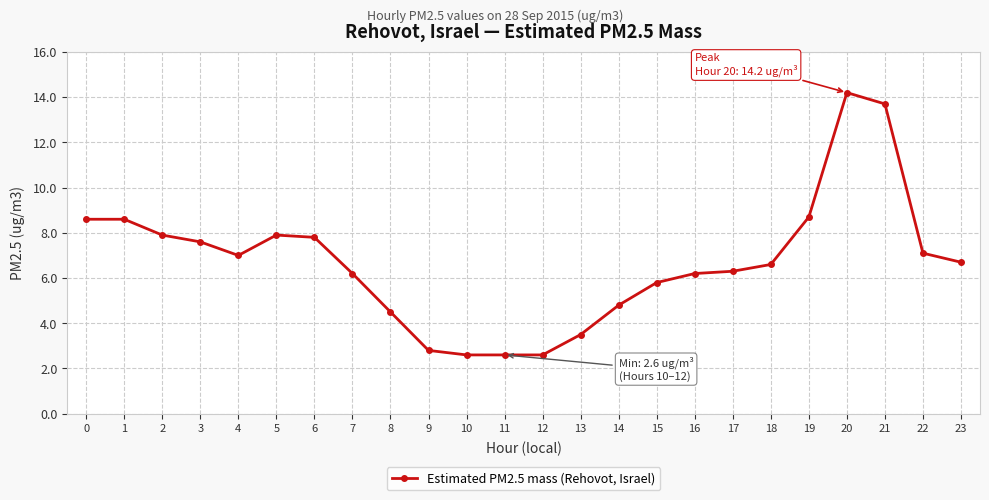

Does the chart display data point markers on the line(s)?

Yes